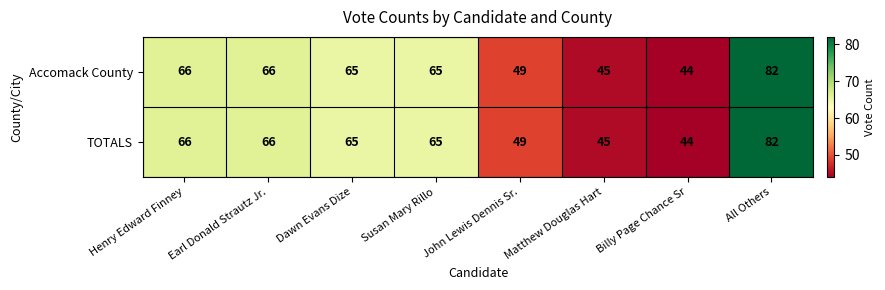

What is the total value across all series at Earl Donald Strautz Jr.?

132